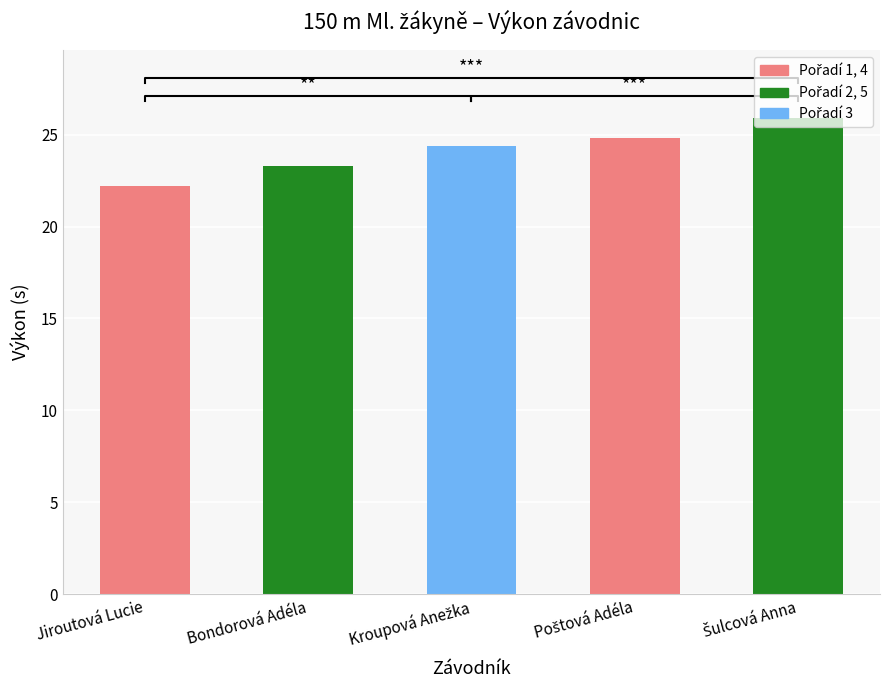

What is the ratio of the value at Bondorová Adéla to the value at Poštová Adéla?

0.9